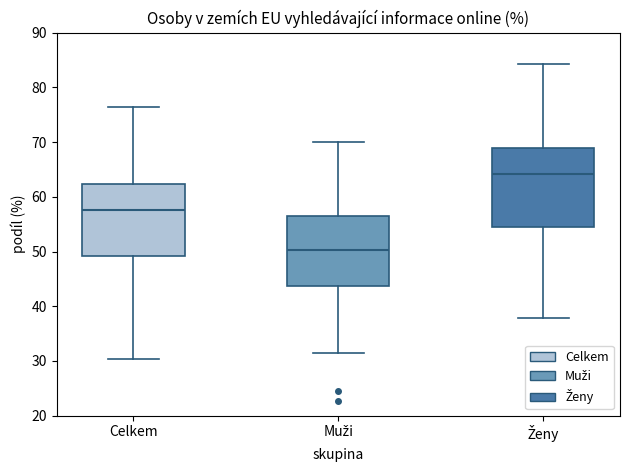

Where is the lower edge of the box for Ženy on the y-axis? The values are not printed on the chart, so give them approximately, as read against the axis.

55